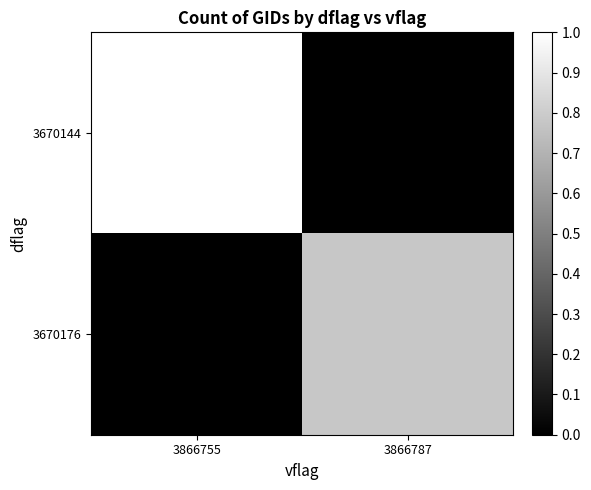

Reading left to right, transcribe all the data shown in this chart.

3670144: 3866755=1.0	3866787=0.0
3670176: 3866755=0.0	3866787=0.8